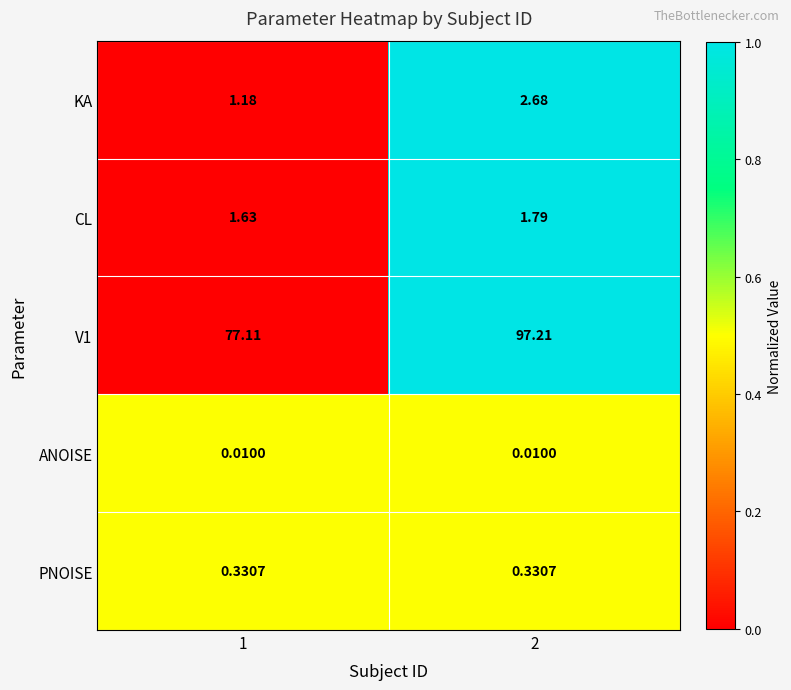

List the series in order of their peak value, highest first.

V1, KA, CL, PNOISE, ANOISE